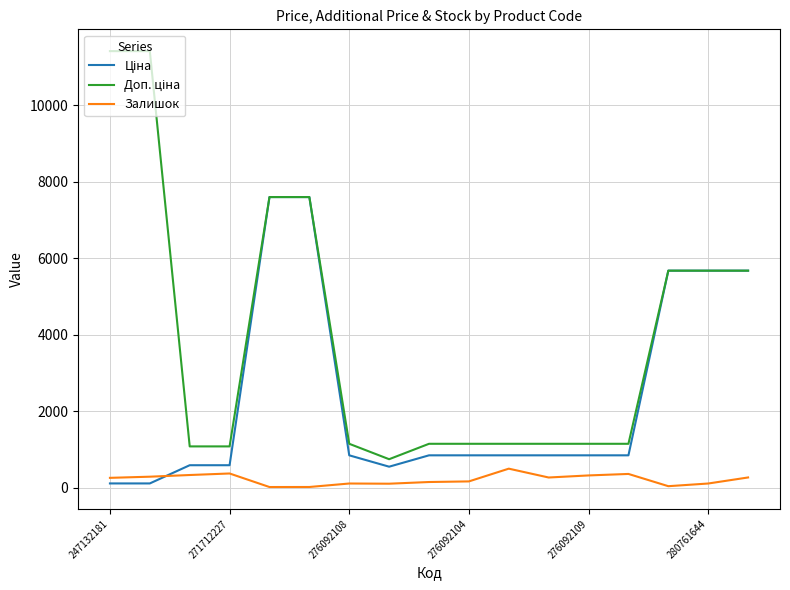

True or false: Доп. ціна and Ціна intersect in this chart.

False